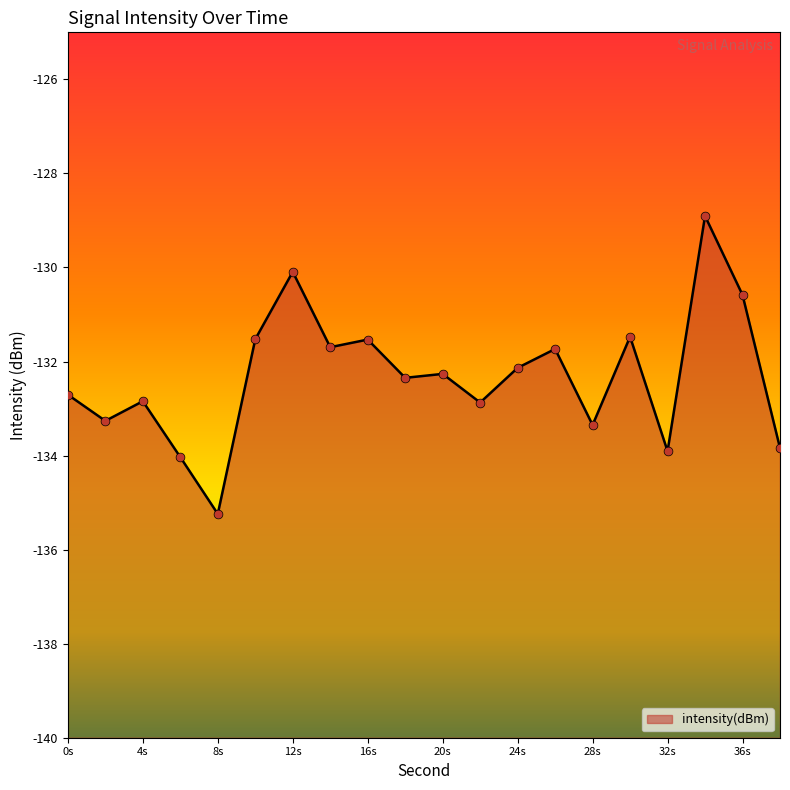

Which has a higher value, 36s or 20s?

36s